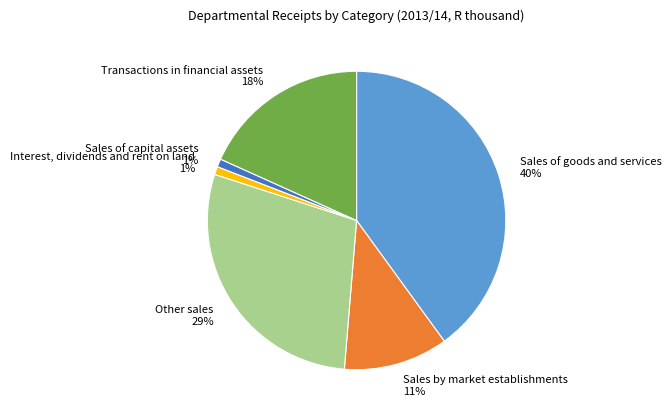

Between Sales by market establishments and Other sales, which is larger?

Other sales